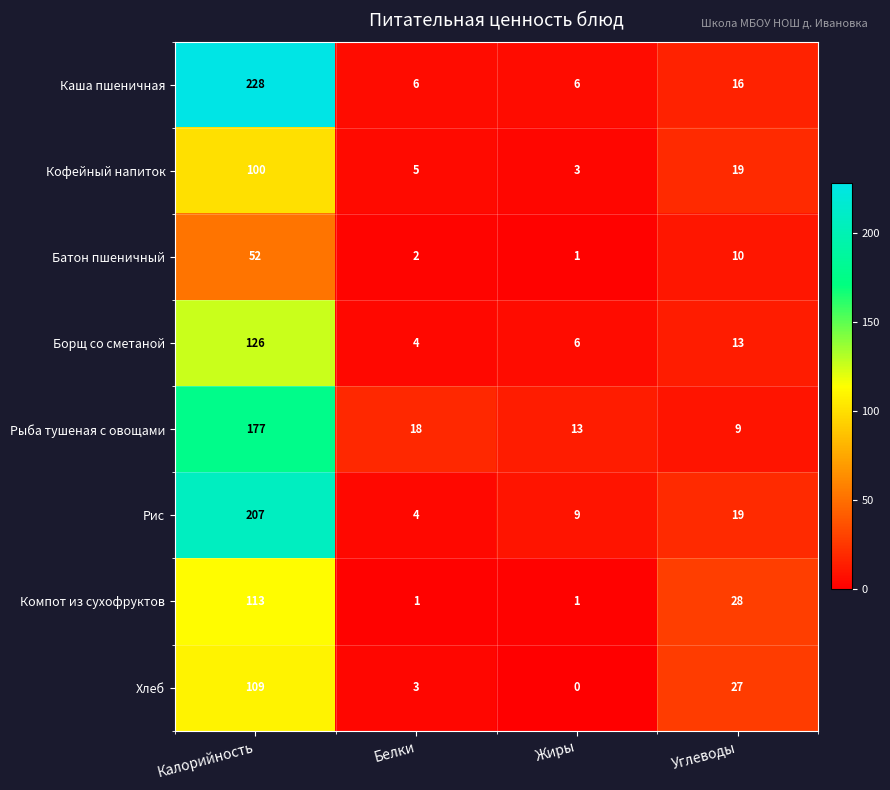

How many series are shown in this chart?

8